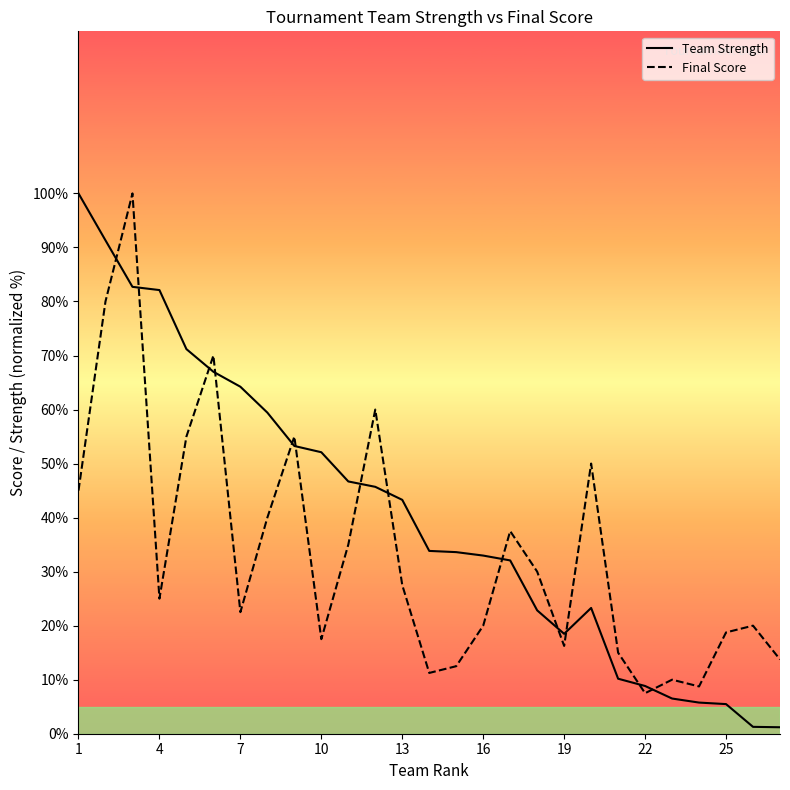

What is the maximum value for Team Strength?

100.0